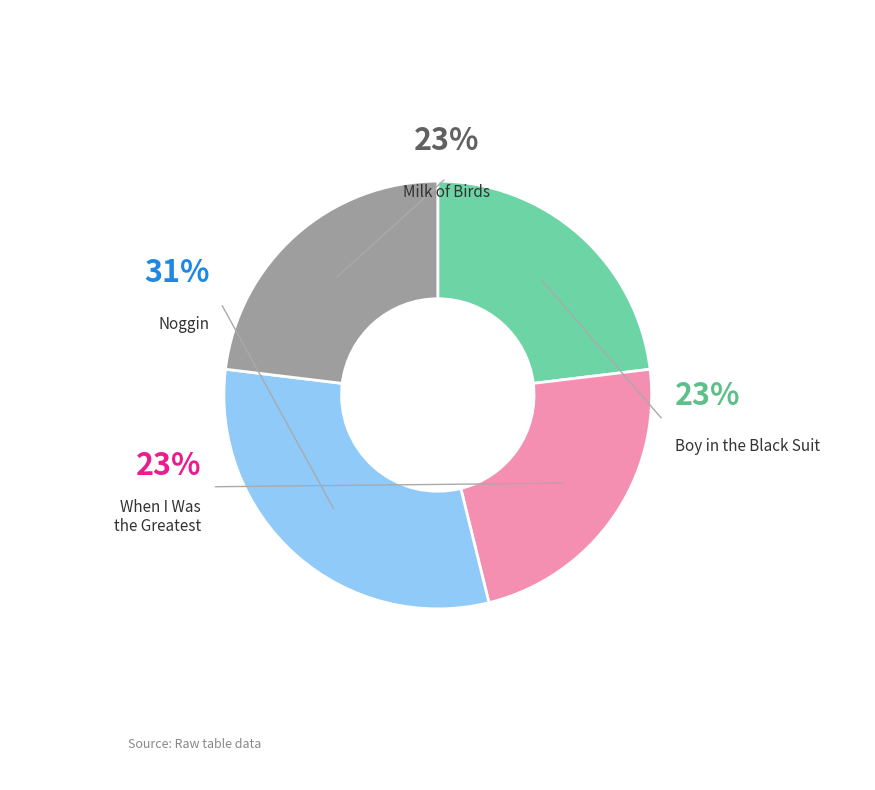

What is the largest slice in the pie chart?

Noggin